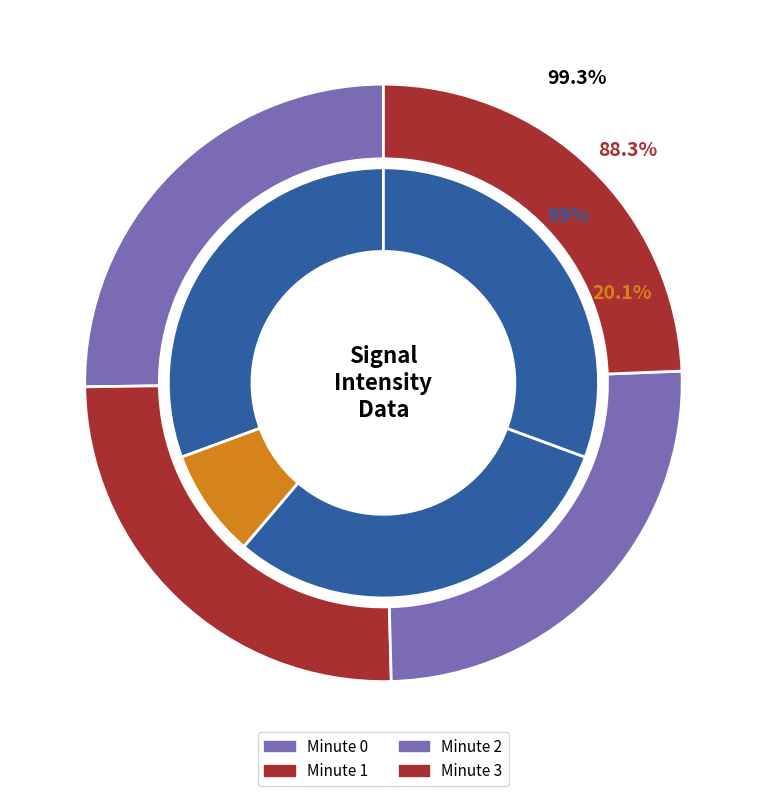

Does any single category account for the majority?

No